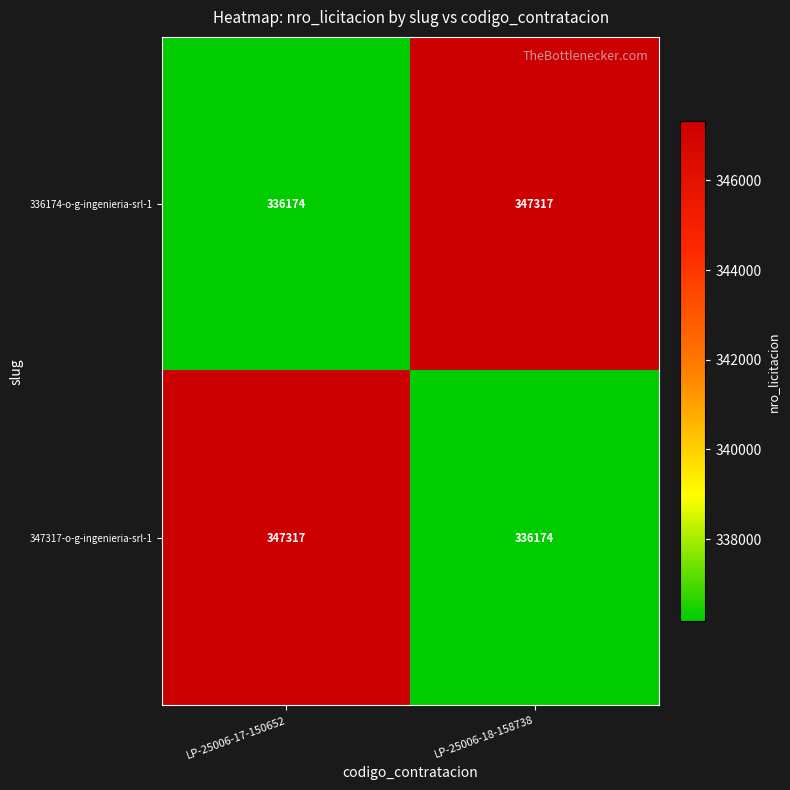

What is the total value across all series at LP-25006-18-158738?

683491